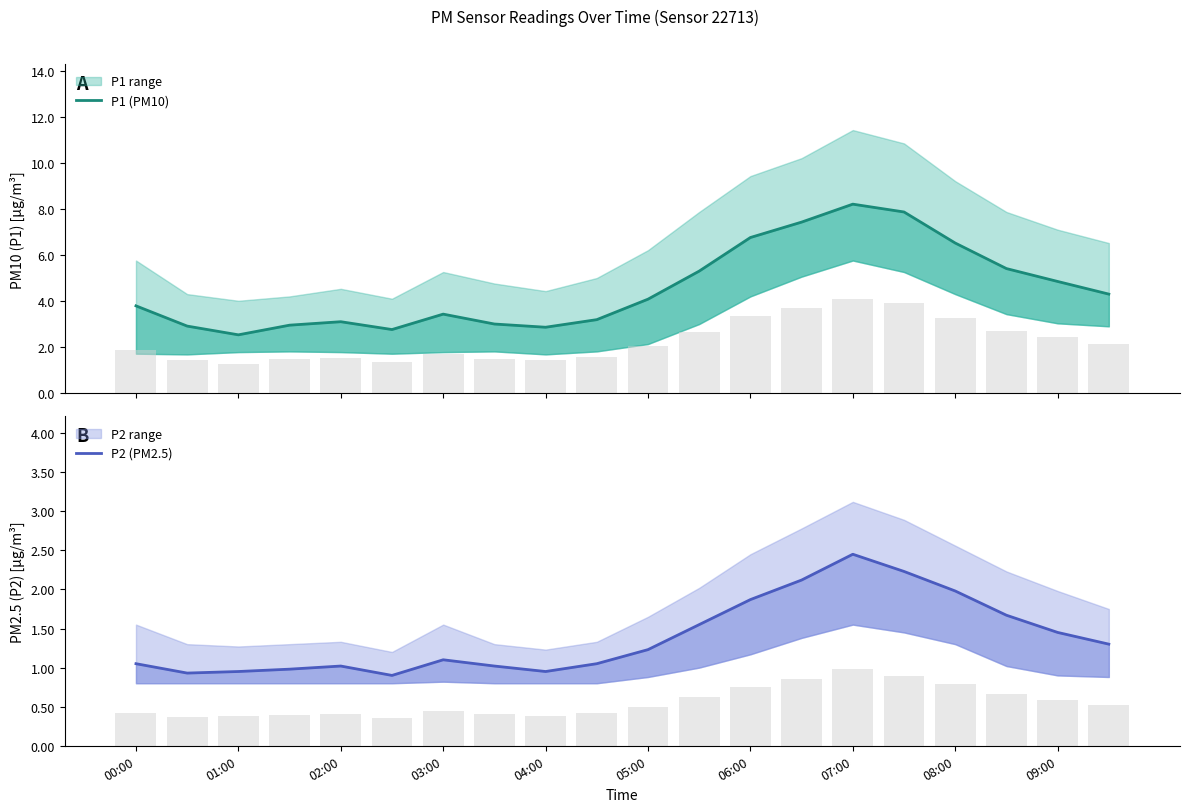

Which series has the largest range (max minus min)?

P1 (PM10)